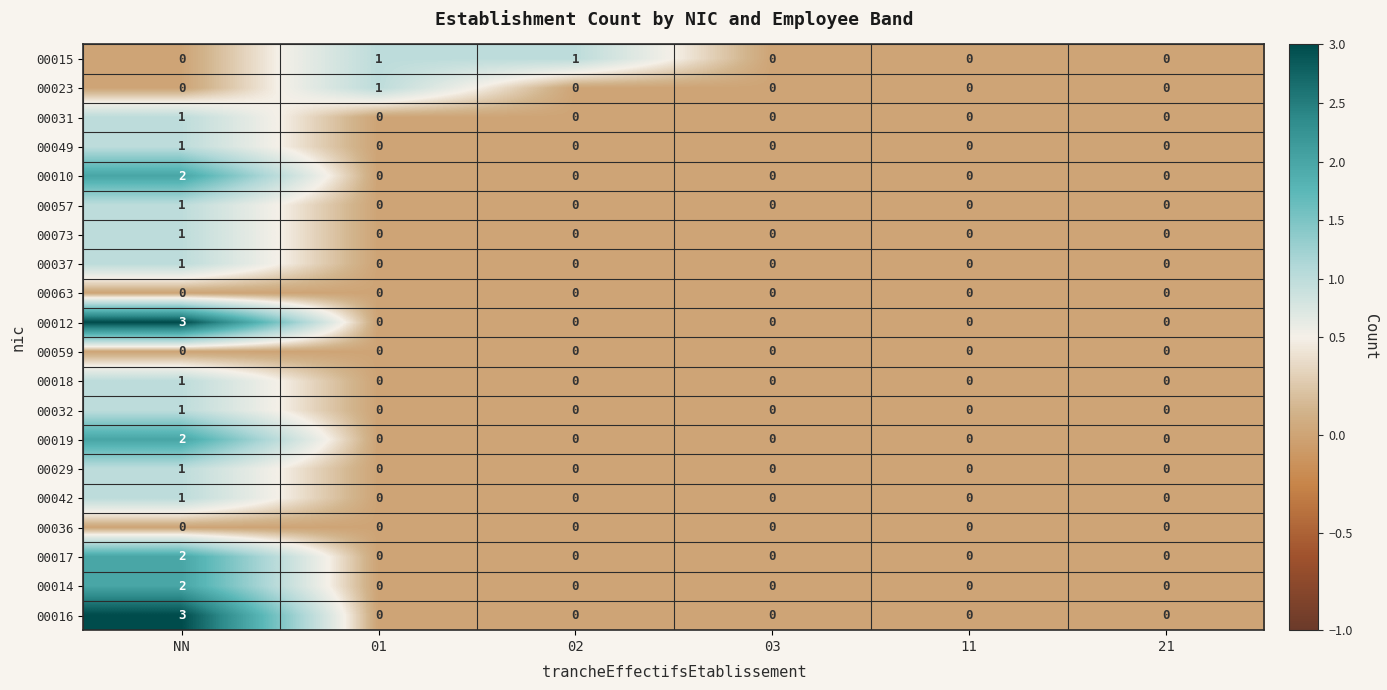

Between 02 and 11, which series saw the biggest shift?

00015